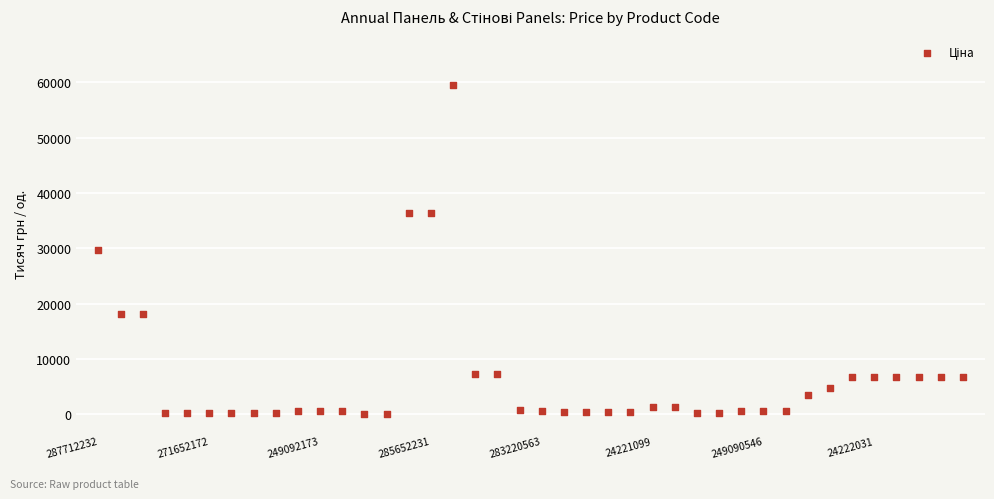

What is the range of Y values (max minus min)?

59412.4